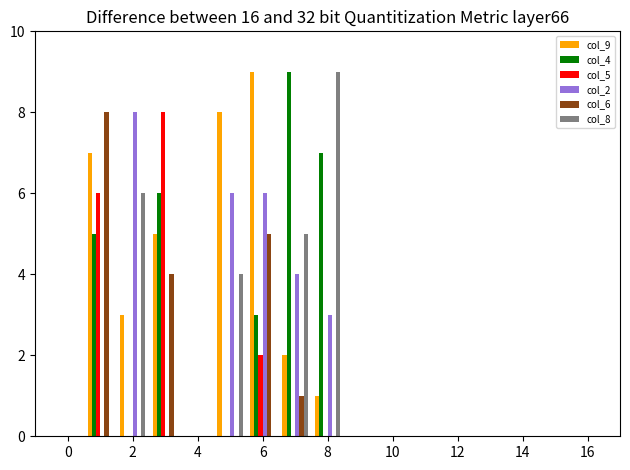

What is the greatest value displayed?

9